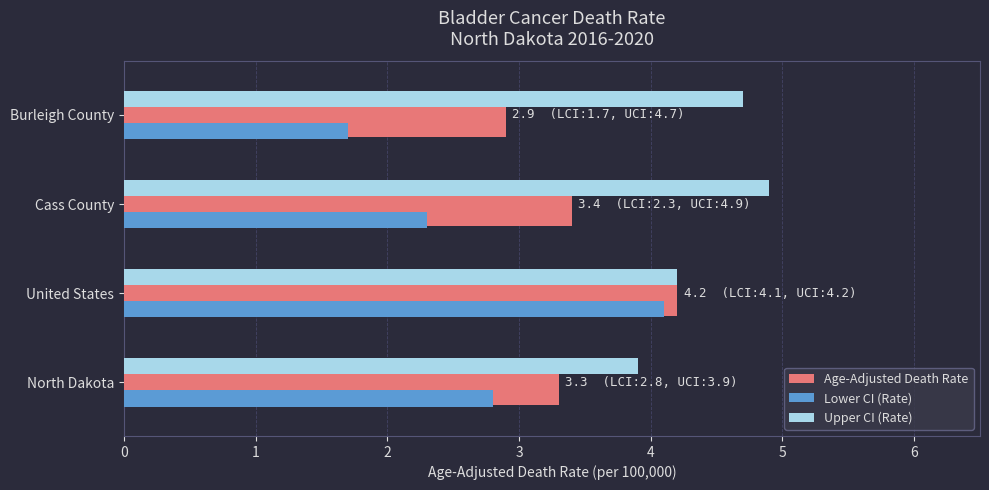

How many values in the Age-Adjusted Death Rate series exceed 3?

3